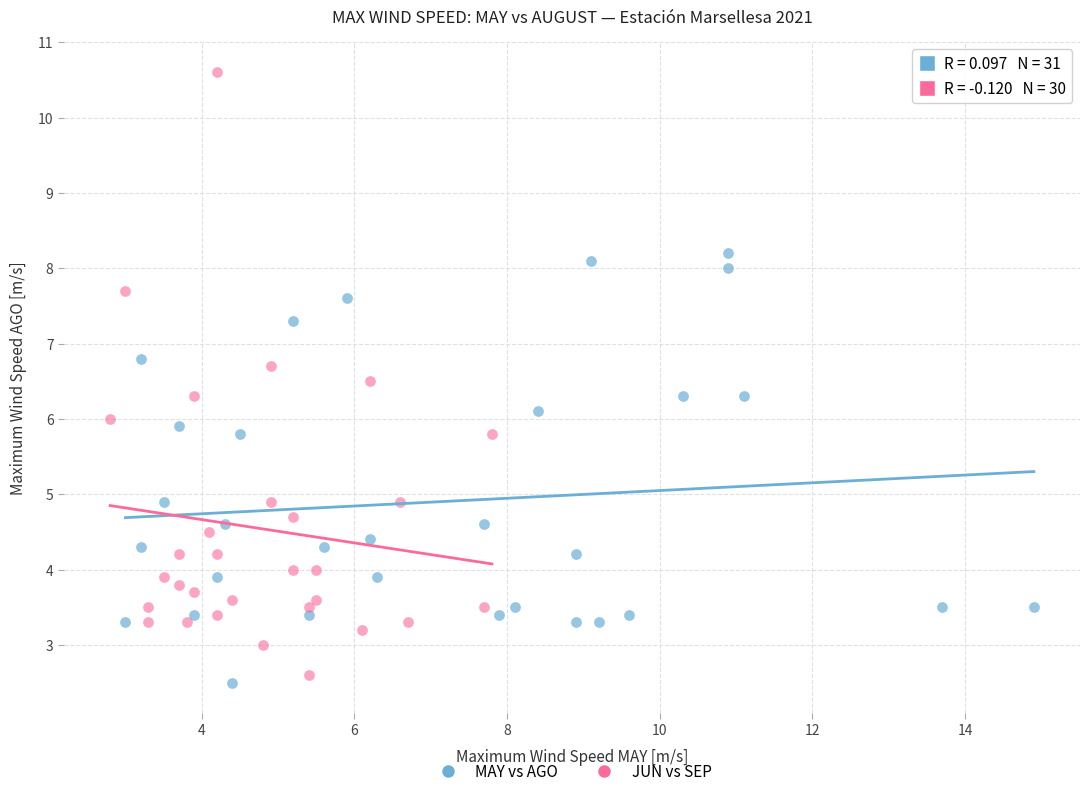

Which series reaches the maximum Y coordinate?

JUN vs SEP